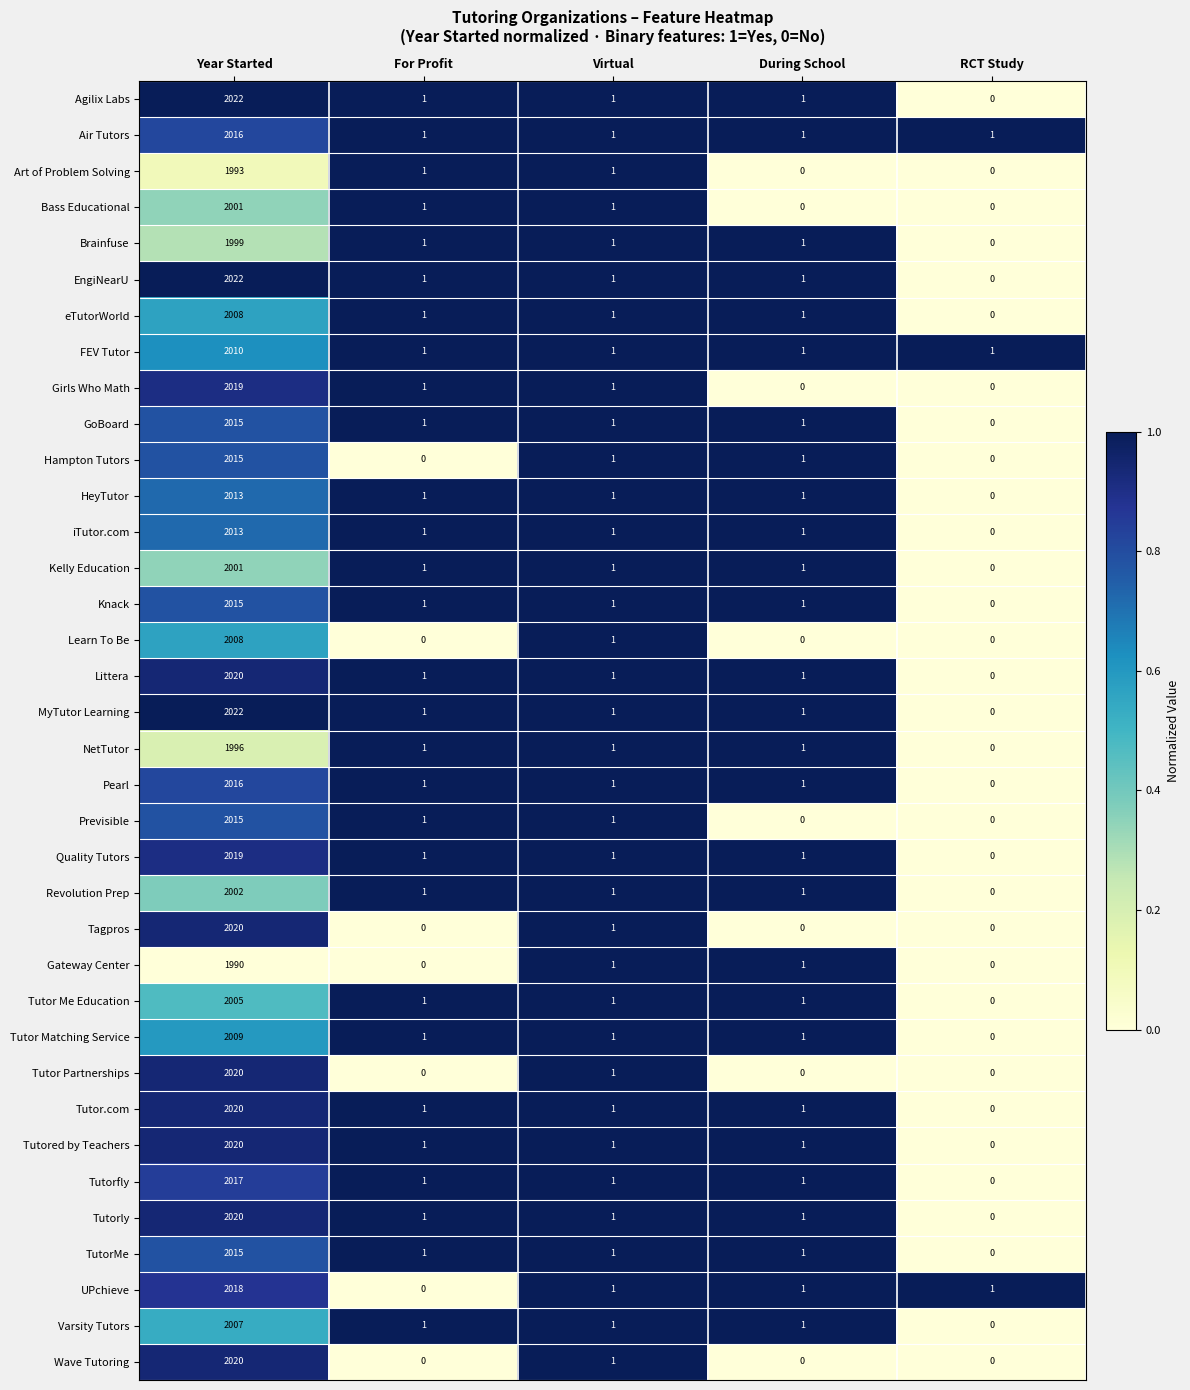

What is the sum of the Tagpros values at During School and Year Started?

2020